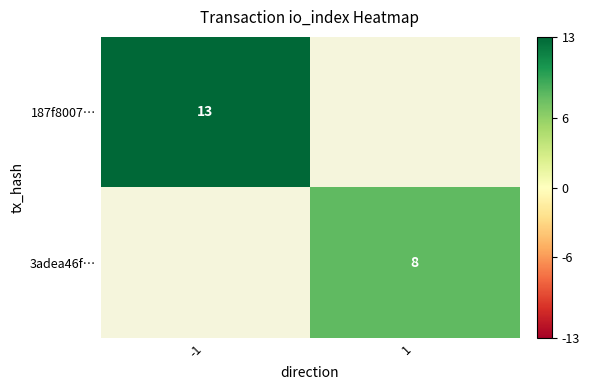

True or false: 187f8007… has a value of 13 at -1.

True